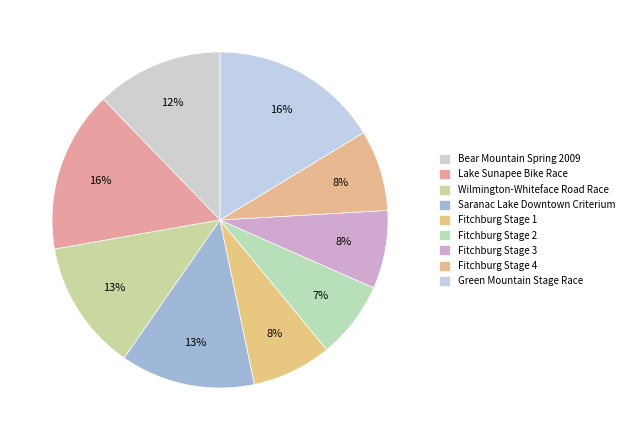

To the nearest percent, what percentage of the pie is Fitchburg Stage 2?

7%